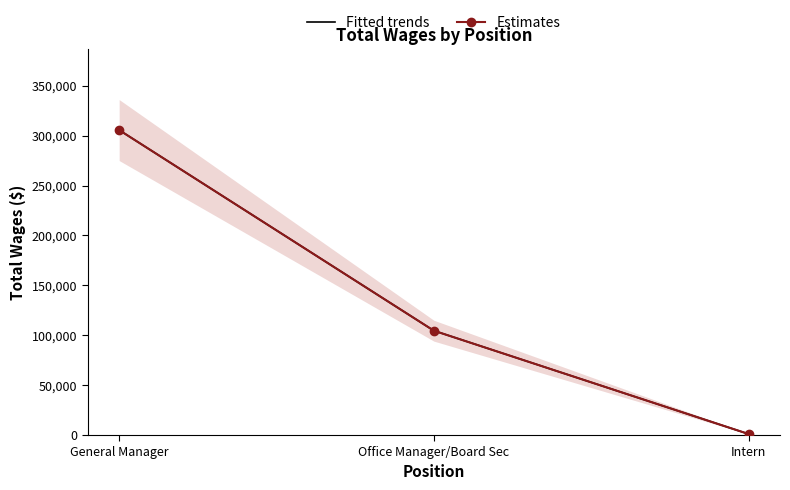

What is the sum of all Fitted trends values?

411106